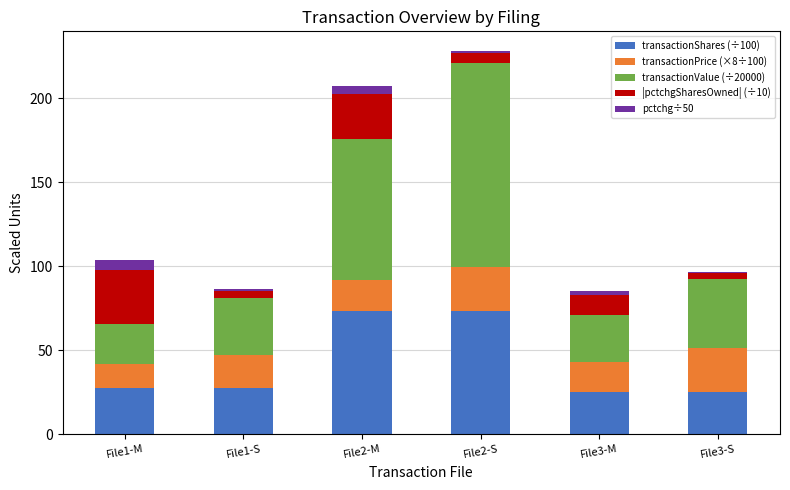

What is the highest value of the transactionShares (÷100) series?

73.3